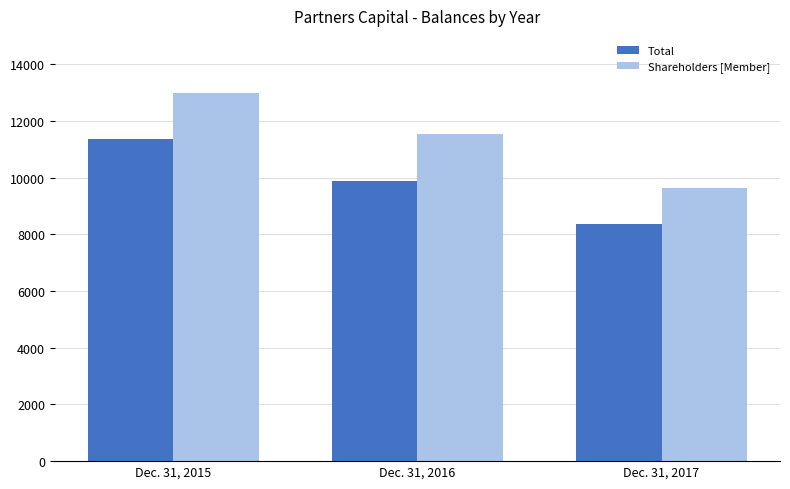

Which series changed the most between Dec. 31, 2016 and Dec. 31, 2017?

Shareholders [Member]